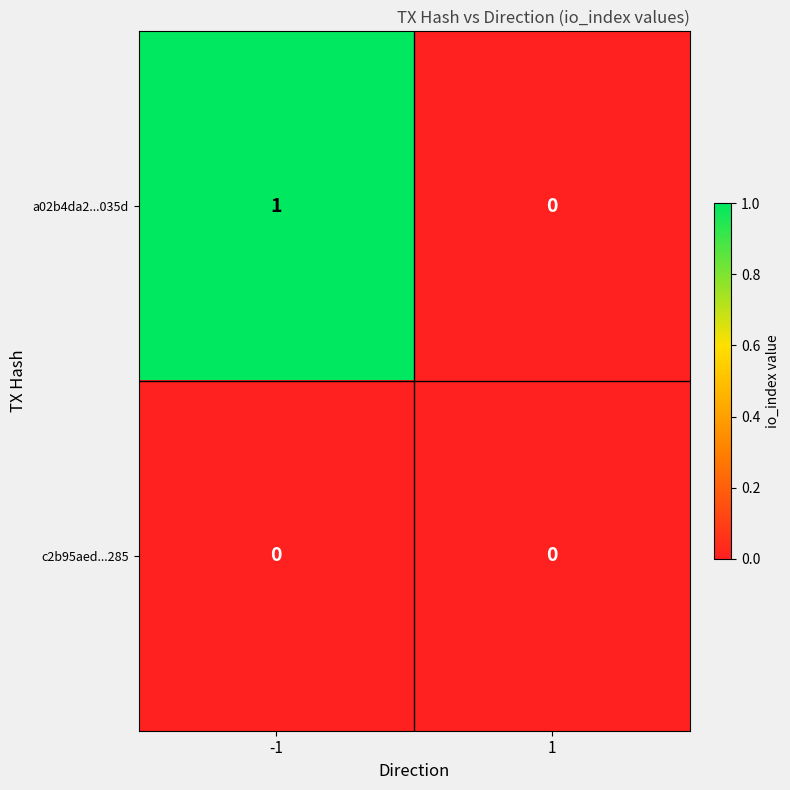

Reading left to right, what are all the values shown in this chart?

a02b4da2...035d: 1	0
c2b95aed...285: 0	0